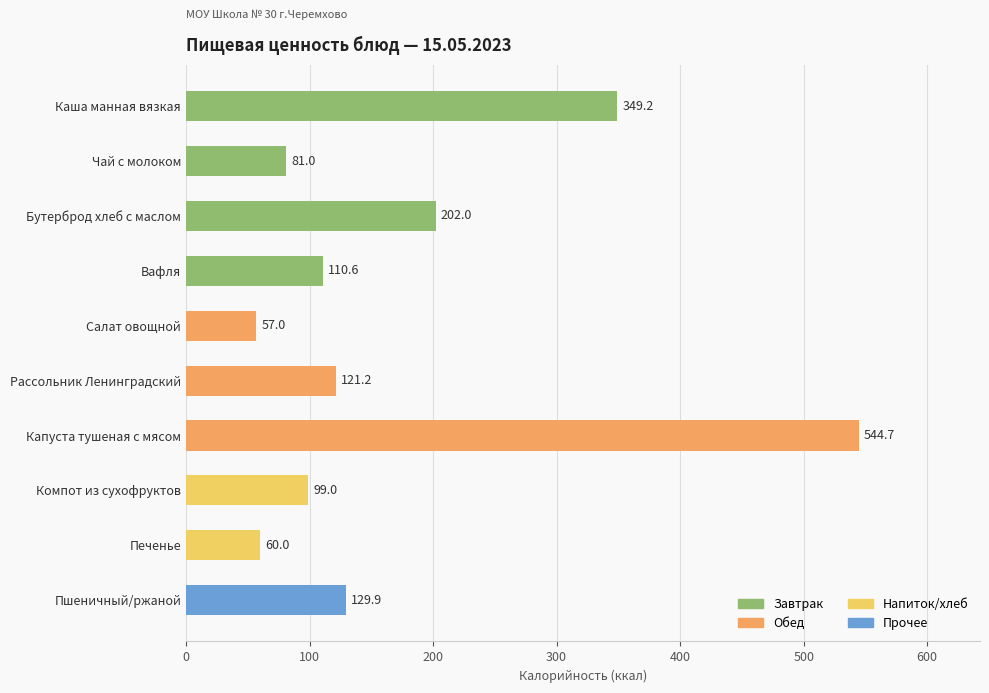

Rank the categories by value from highest to lowest.

Капуста тушеная с мясом, Каша манная вязкая, Бутерброд хлеб с маслом, Пшеничный/ржаной, Рассольник Ленинградский, Вафля, Компот из сухофруктов, Чай с молоком, Печенье, Салат овощной